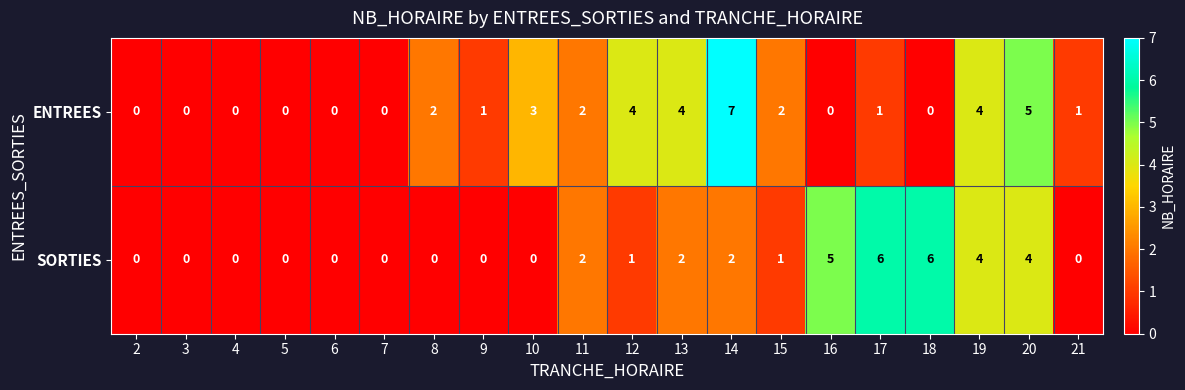

At which label does SORTIES first exceed 1?

11